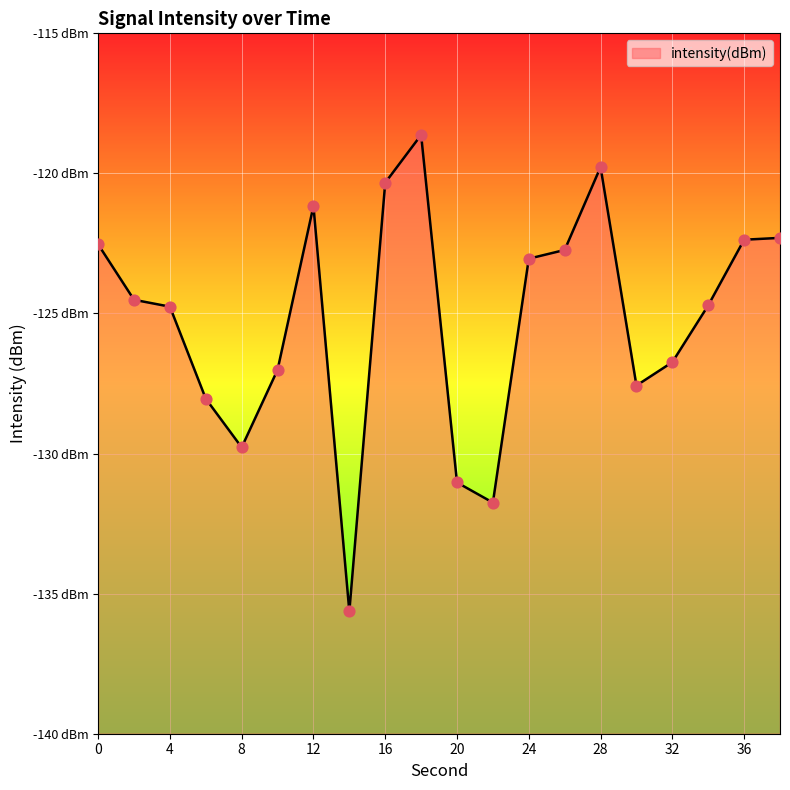

What is the change in value from 10 to 28?

+7.2